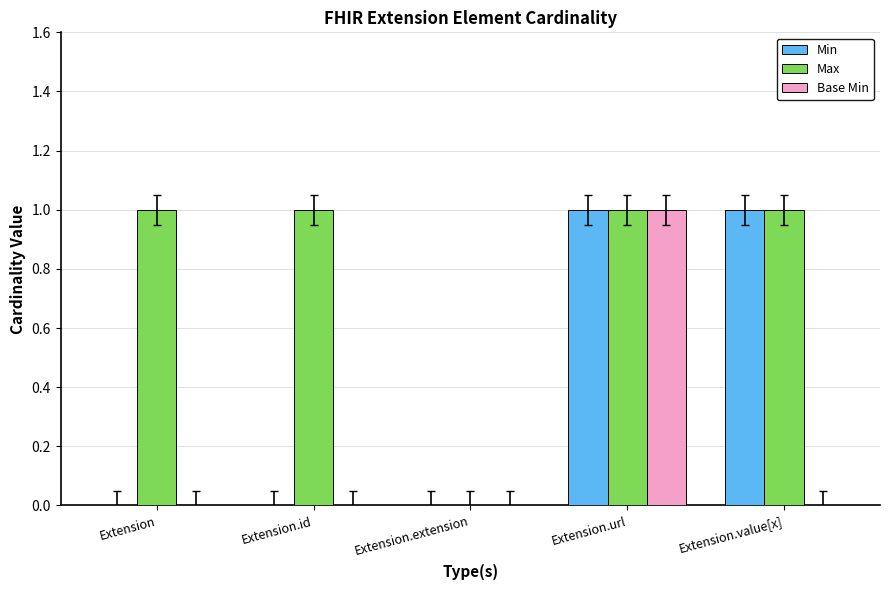

At which category is the sum across all series the highest?

Extension.url